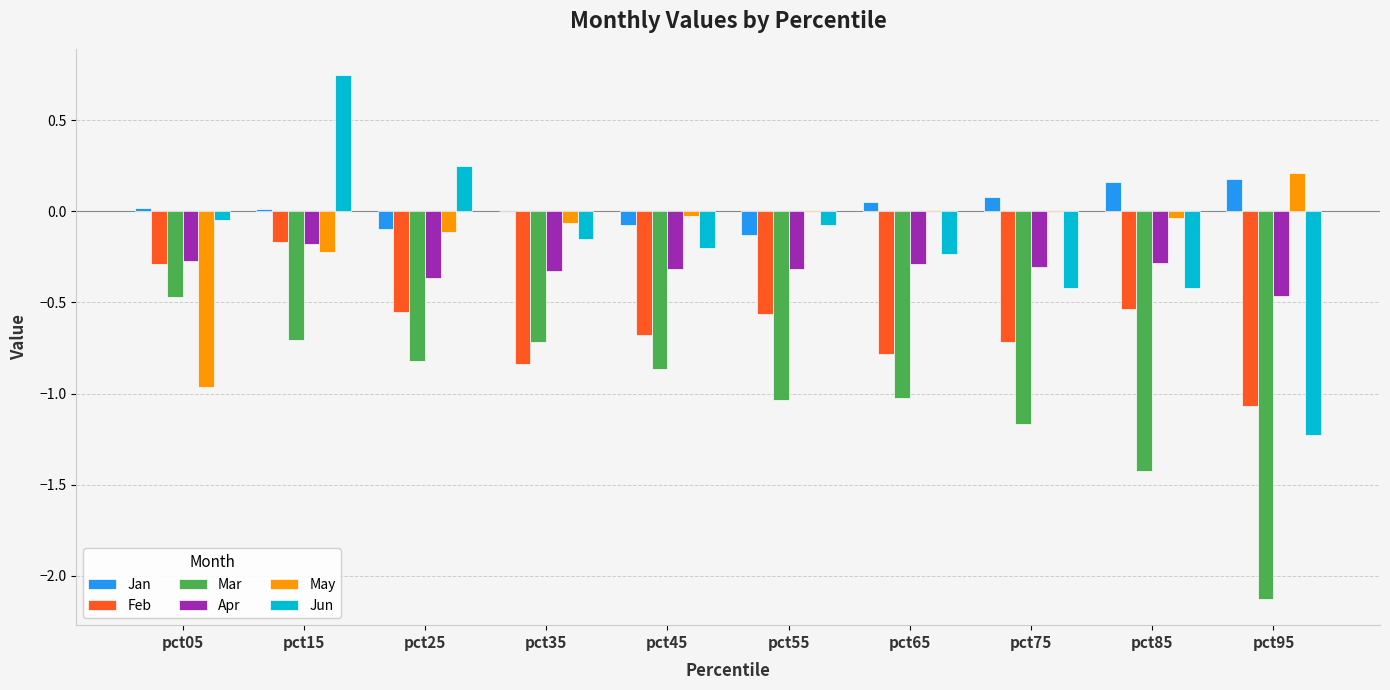

How many groups of bars are there?

10